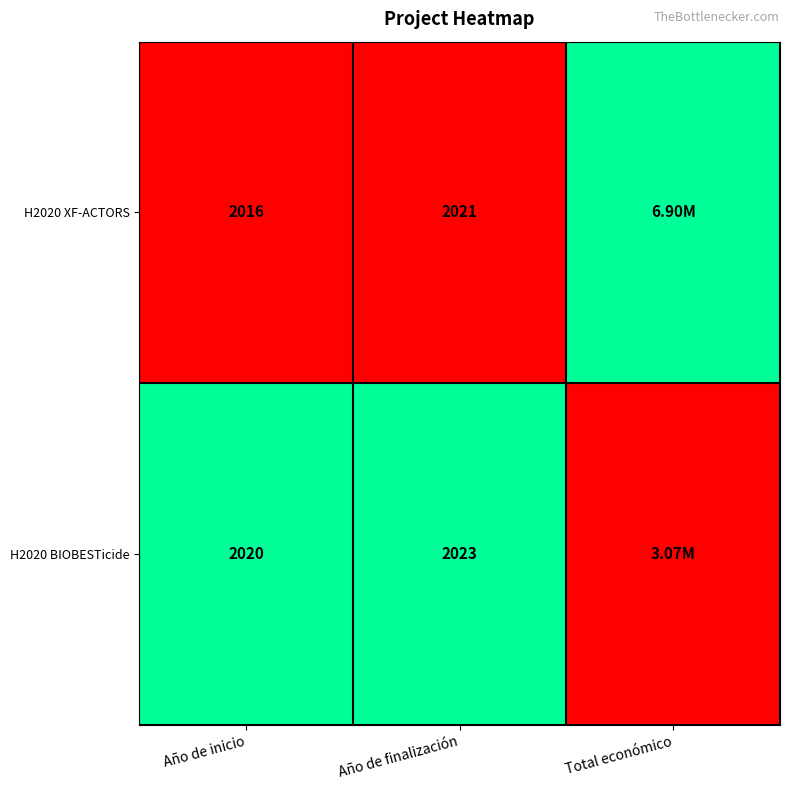

At Año de inicio, list the series in order from largest to smallest.

H2020 BIOBESTicide, H2020 XF-ACTORS